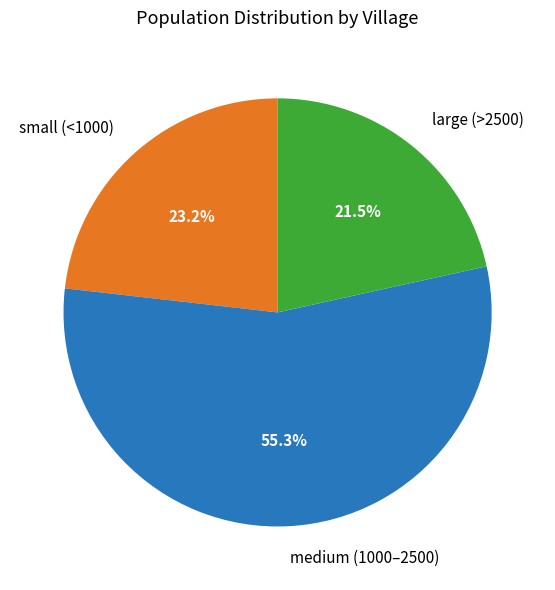

Between large (>2500) and medium (1000–2500), which is larger?

medium (1000–2500)